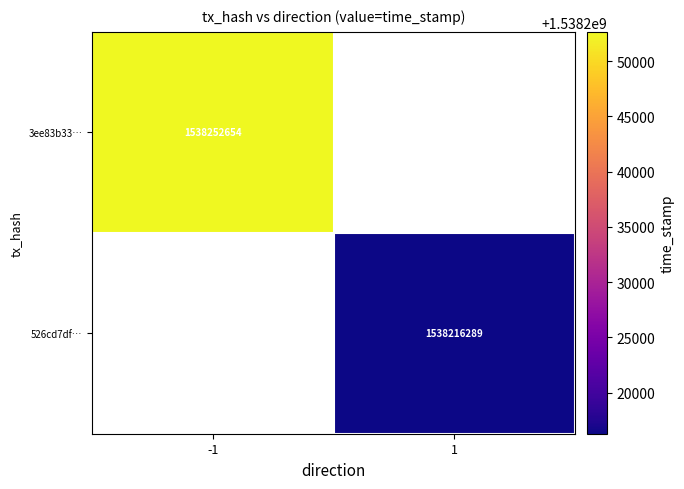

What is the smallest value displayed?

1538216289.0